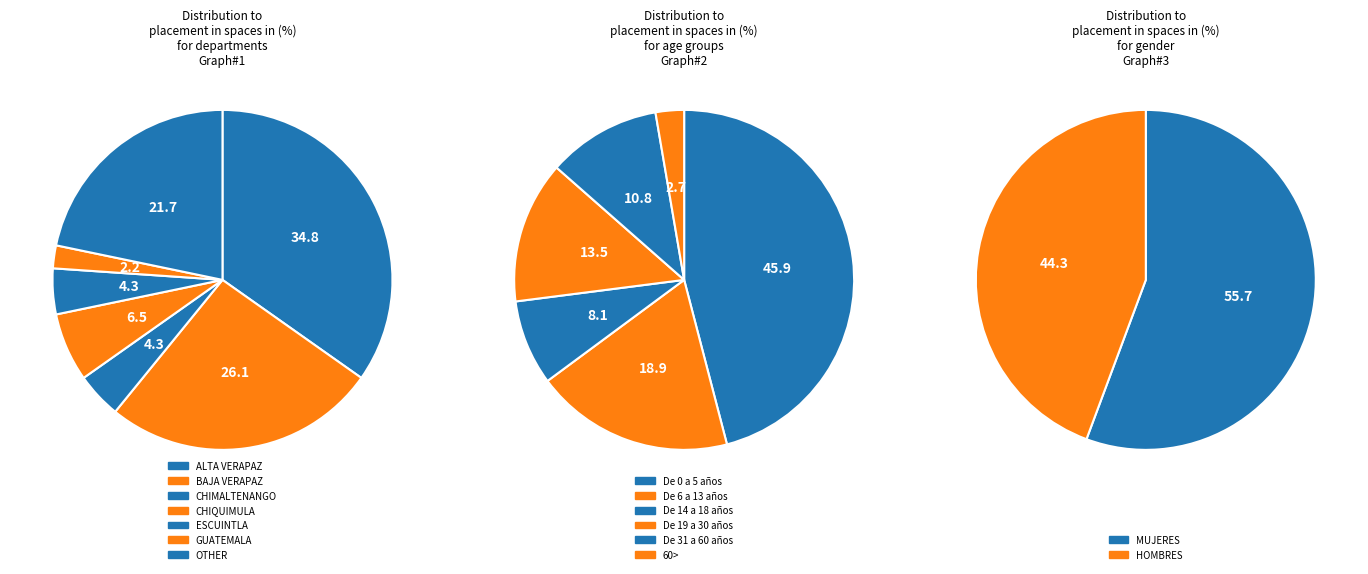

How many slices are in this pie chart?

2